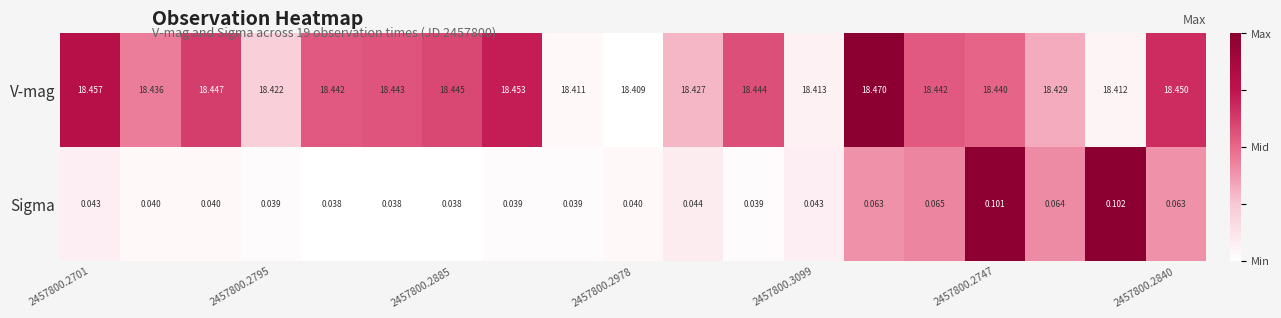

Rank the series by their average value, from lowest to highest.

Sigma, V-mag